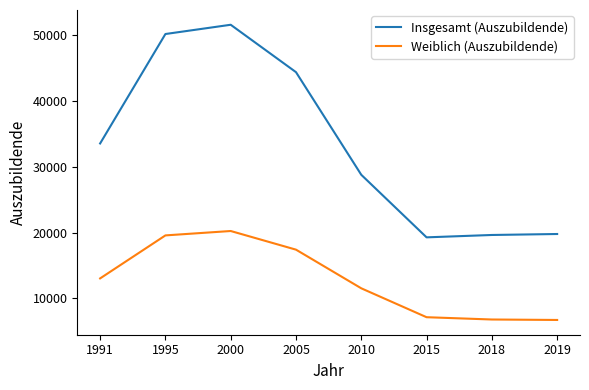

What is the smallest value displayed?

6684